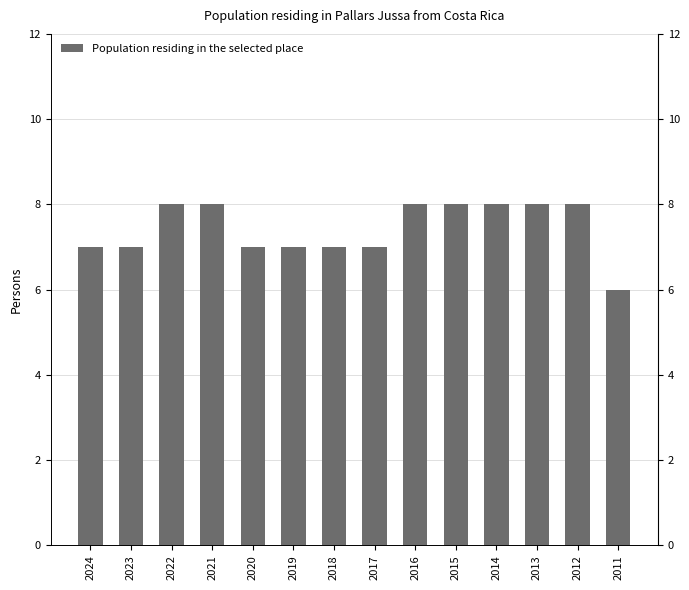

Read the value at 2022.

8